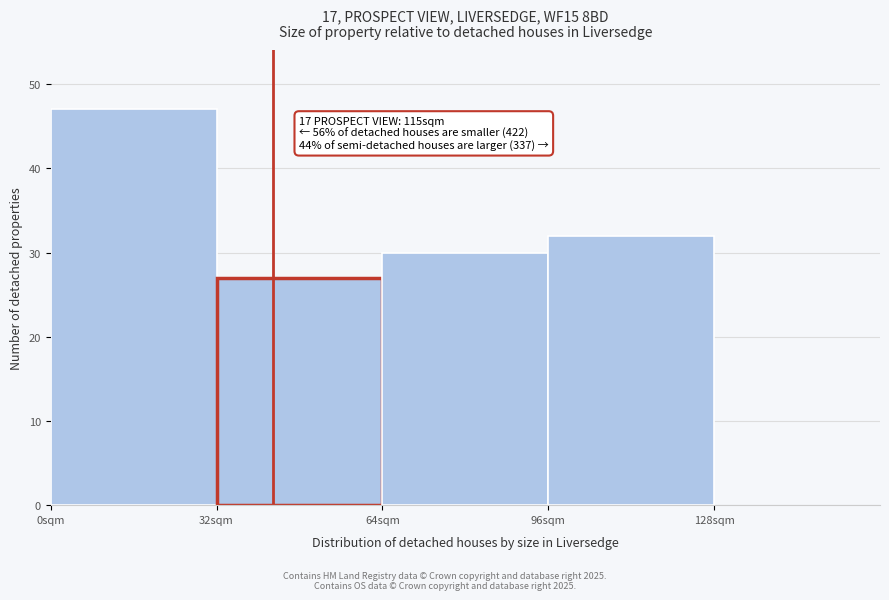

Which range on the x-axis has the tallest bar?

0 to 32